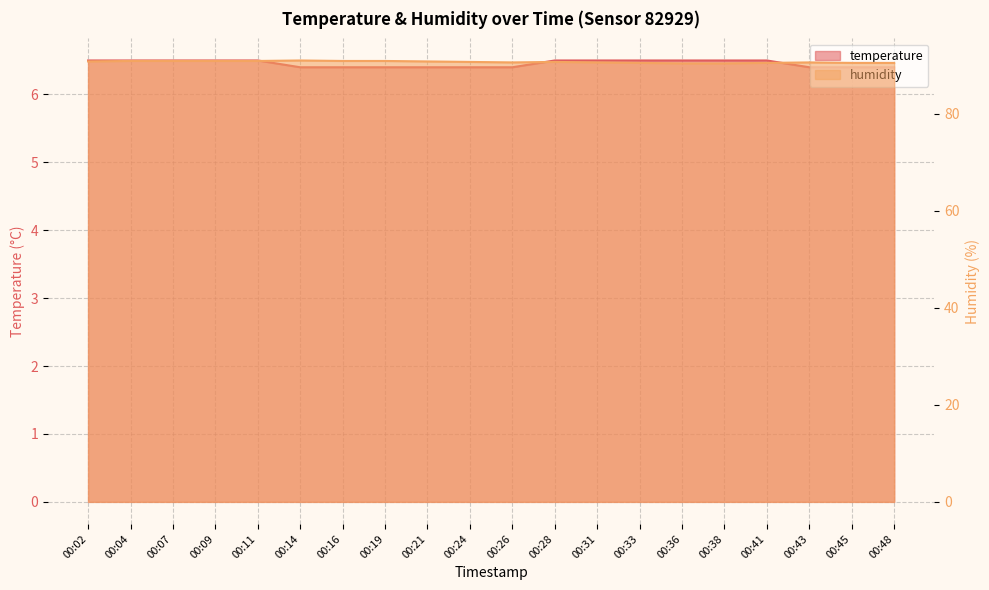

What is the difference between the humidity values at 00:33 and 00:36?

0.1